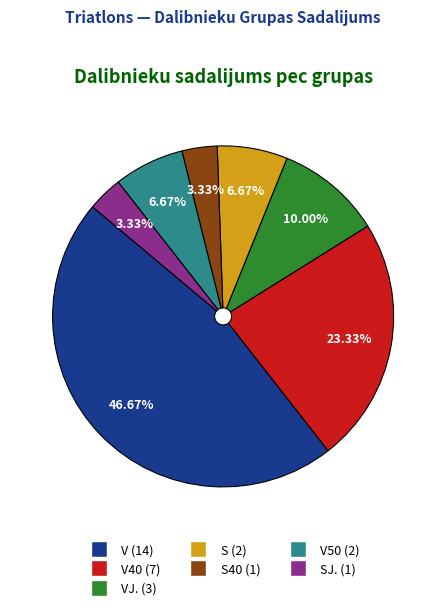

Is there a majority slice in this chart?

No